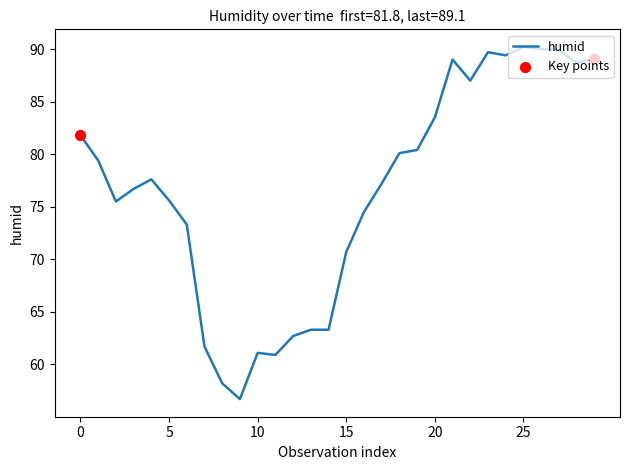

What is the difference between the maximum and minimum values?

33.5